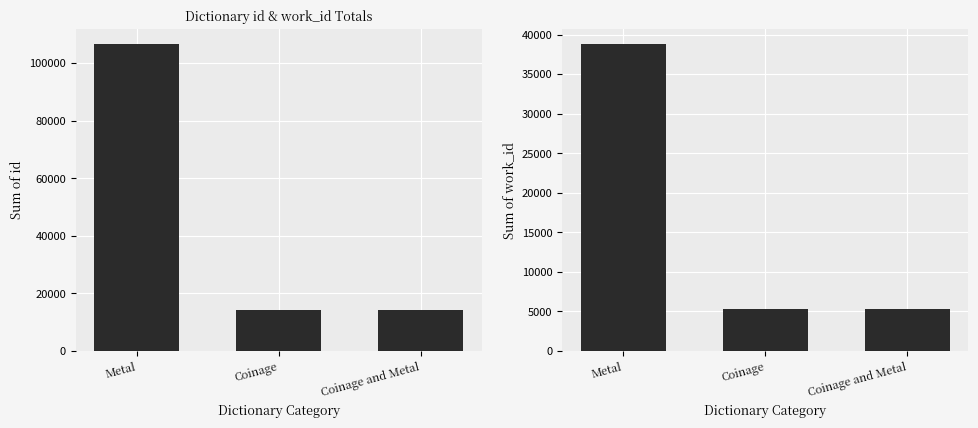

List the series in order of their overall mean, highest first.

id, work_id